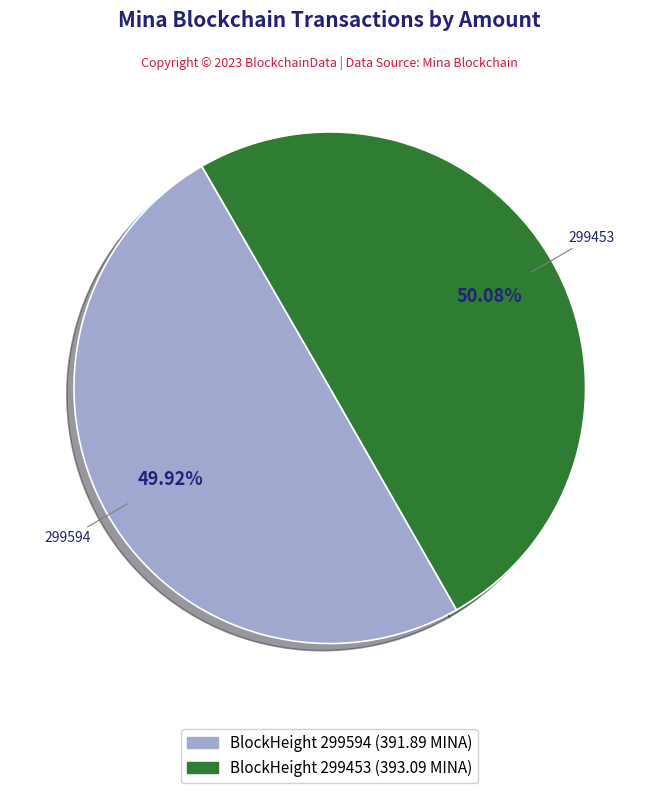

Combined, do BlockHeight 299453 (393.09 MINA) and BlockHeight 299594 (391.89 MINA) account for over 50%?

Yes